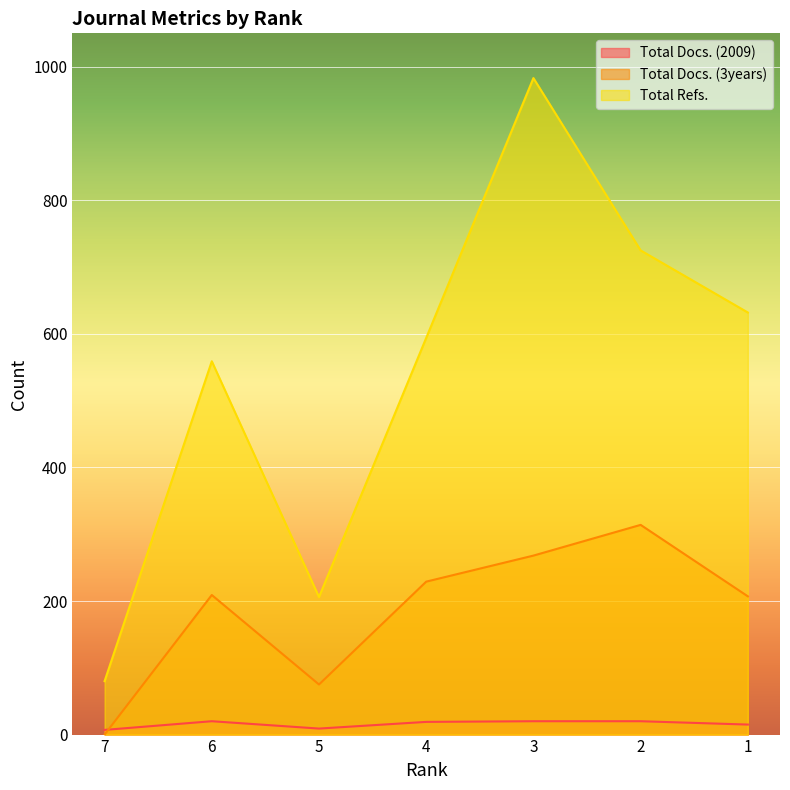

What is the difference between the maximum and minimum values in the Total Docs. (3years) series?

314